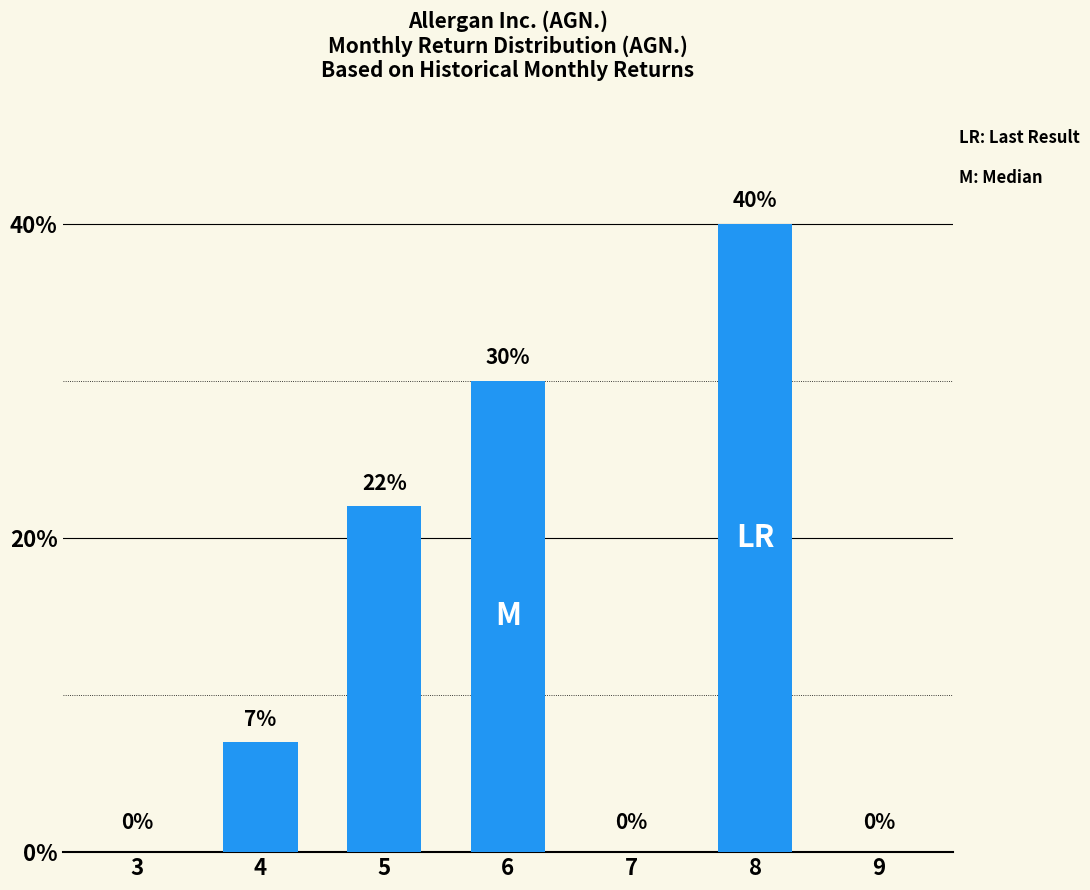

Count the values in the range 0 to 30.

6